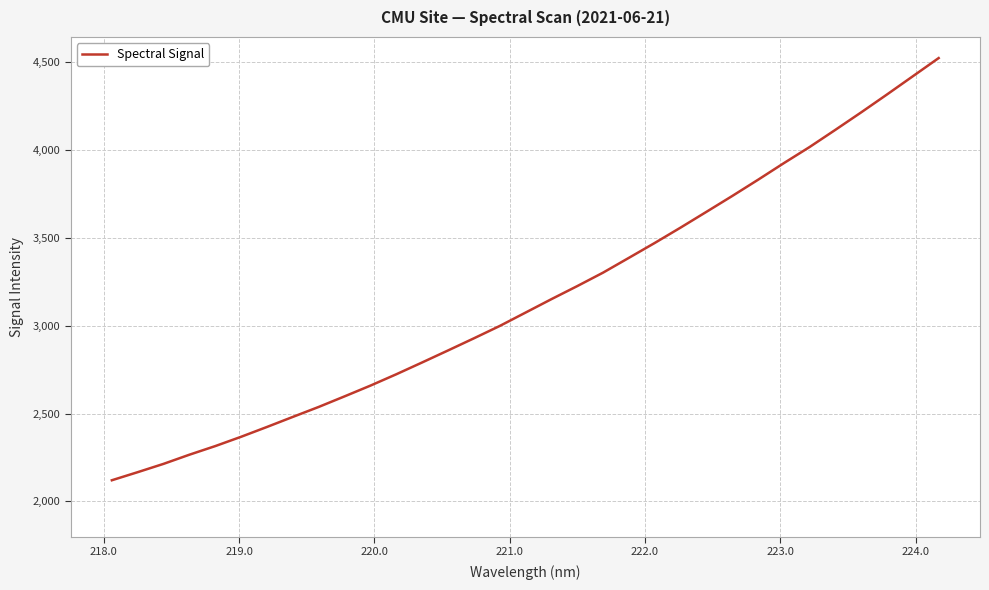

What is the difference between the maximum and minimum values?

2404.5